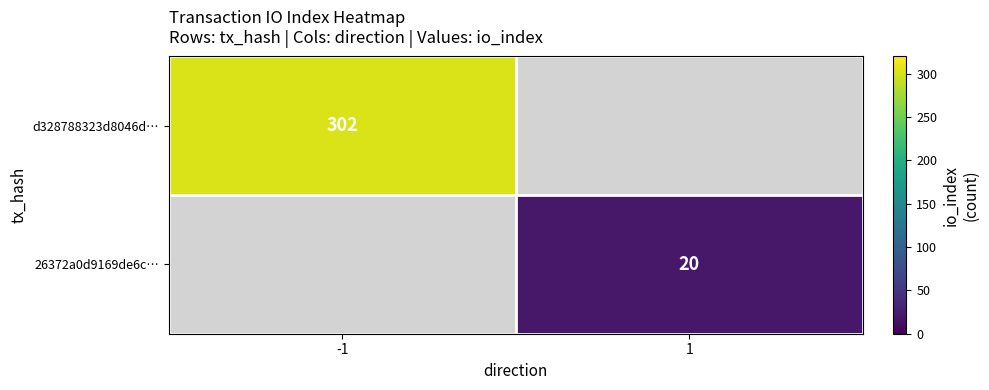

The d328788323d8046d… series shows 302 at -1. True or false?

True